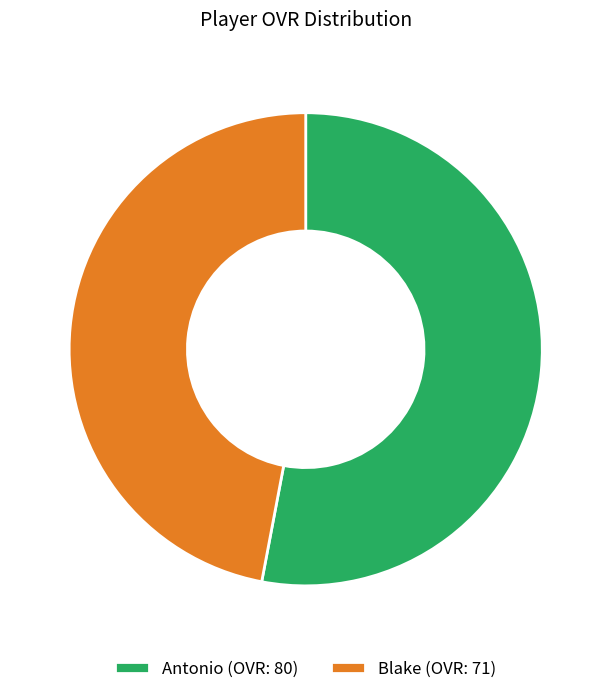

True or false: Blake accounts for 47% of the total.

True